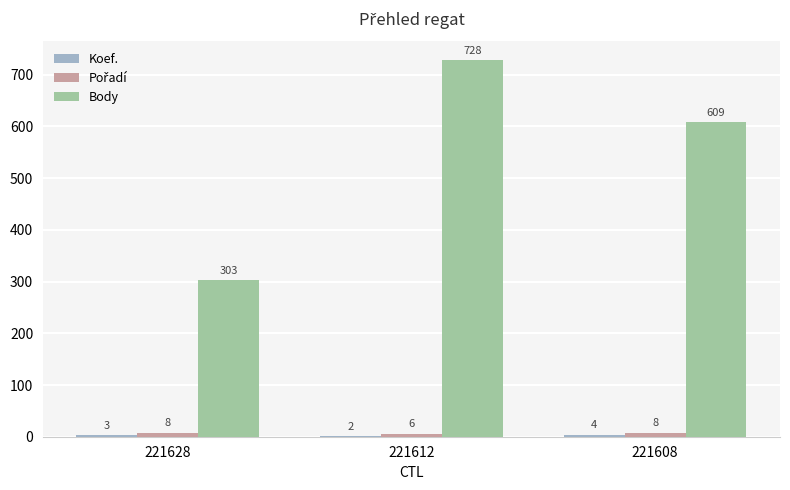

At which label does Body first exceed 609?

221612